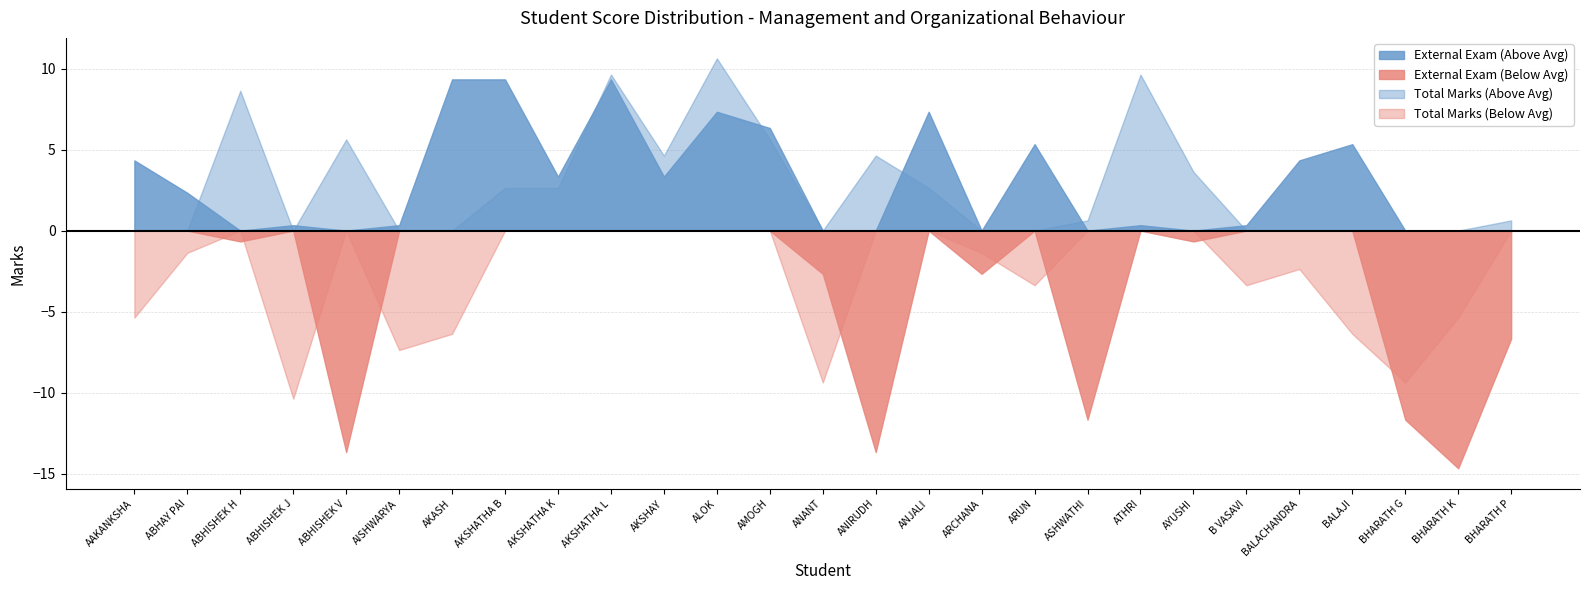

Which series has the largest range (max minus min)?

External Exam (Below Avg)